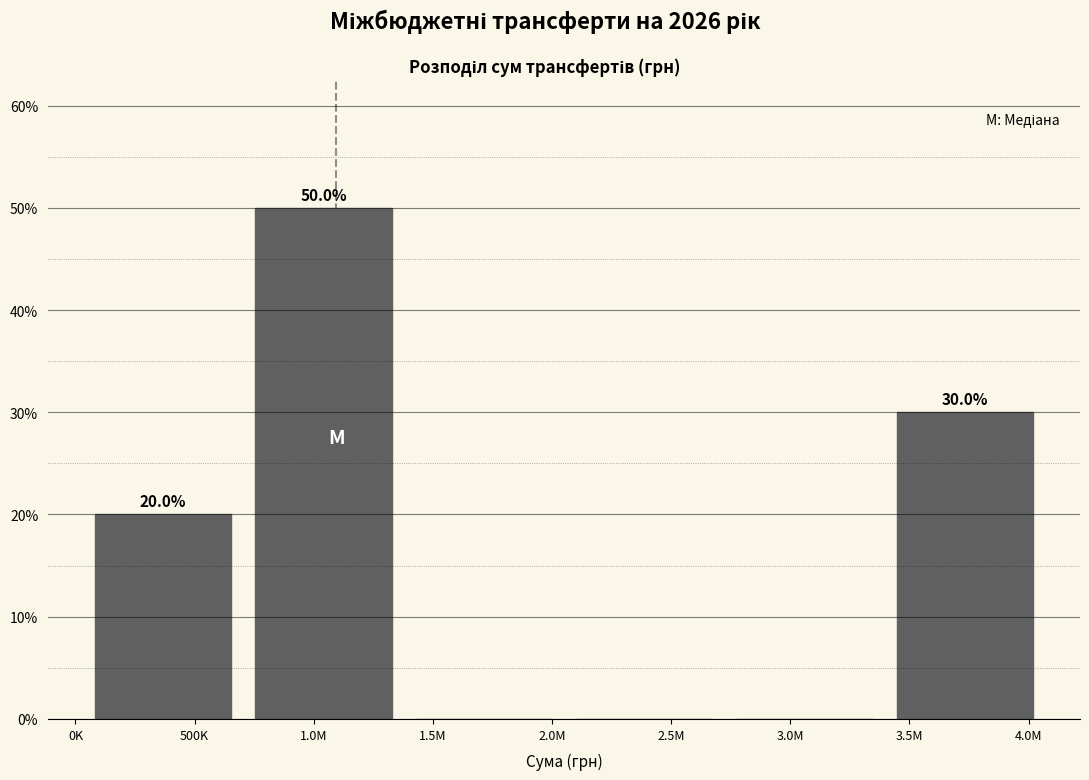

Reading right to left, what are all the values shown in this chart?

3.5M=30	3.0M=0	2.5M=0	1.5M=0	1.0M=50	500K=20